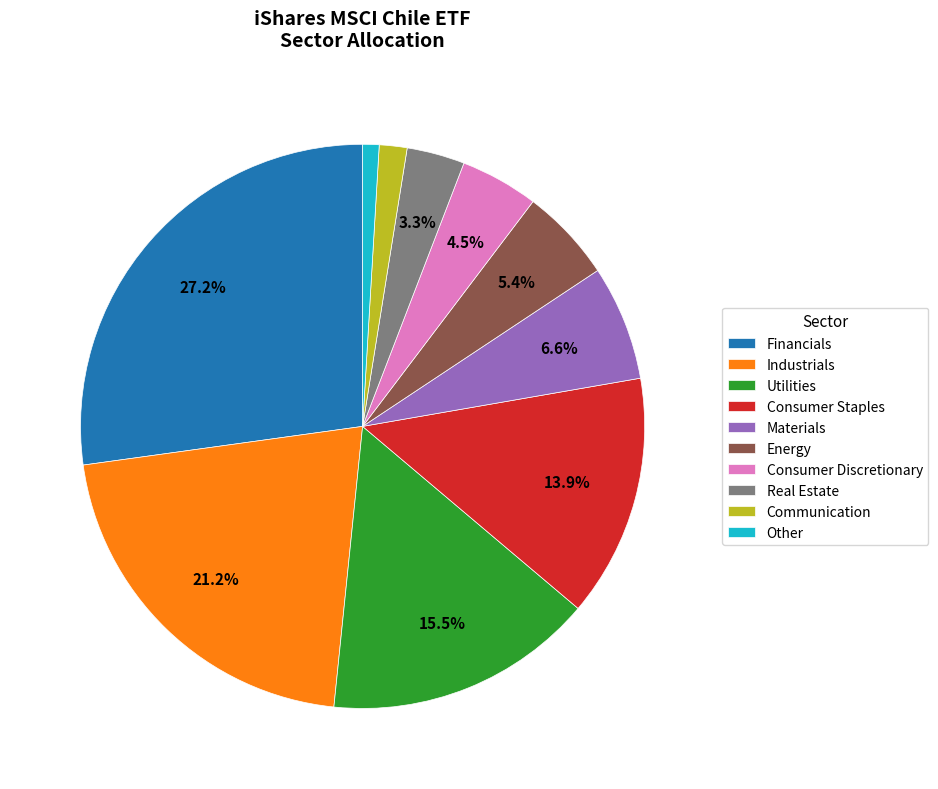

Does any single category account for the majority?

No